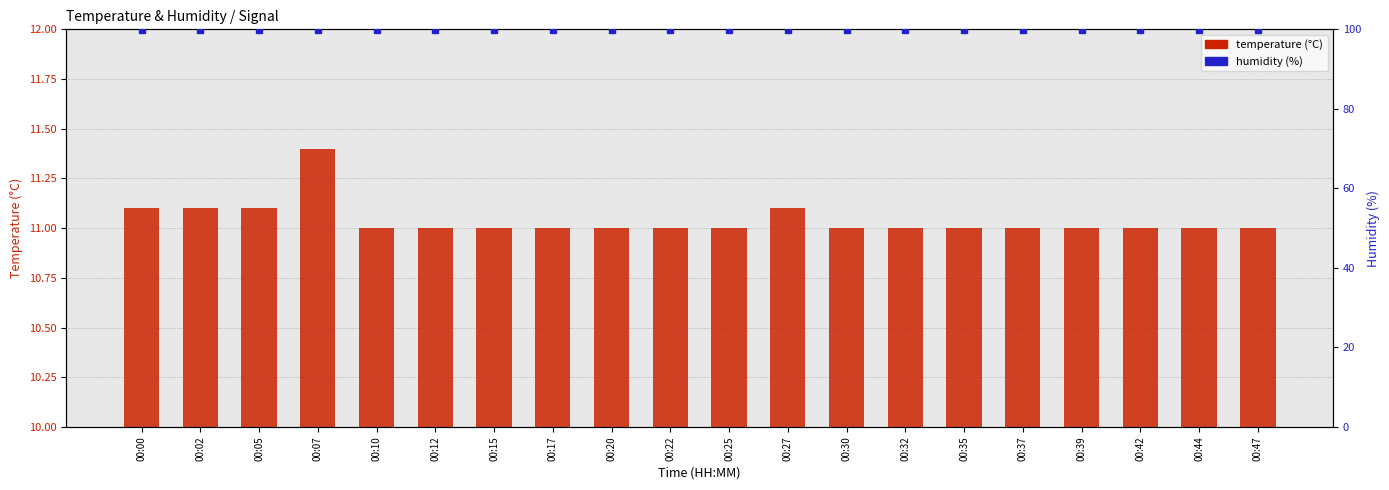

Are the bars grouped side by side (vs. stacked)?

Yes